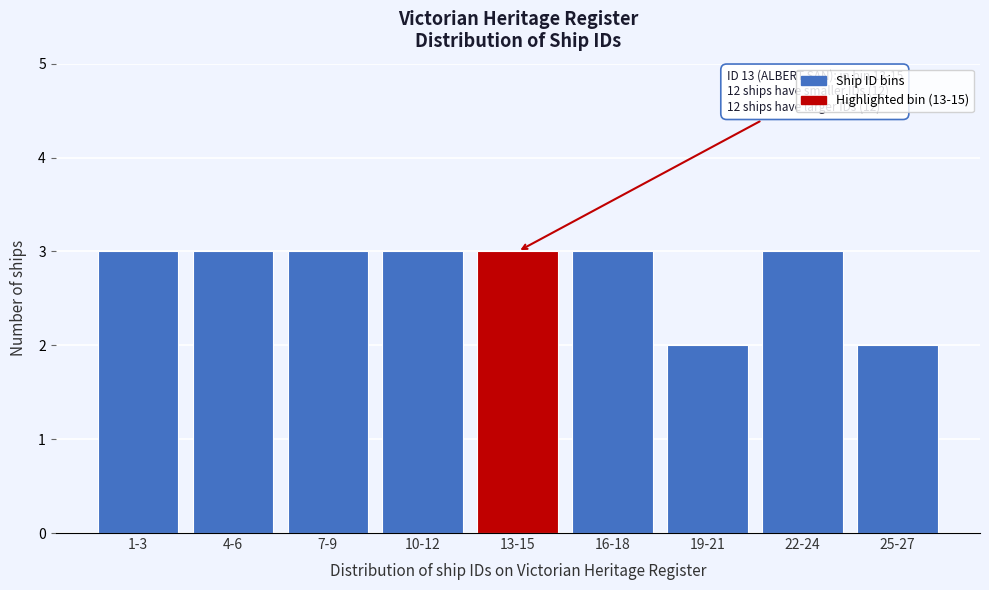

Reading left to right, what are all the values shown in this chart?

3	3	3	3	3	3	2	3	2